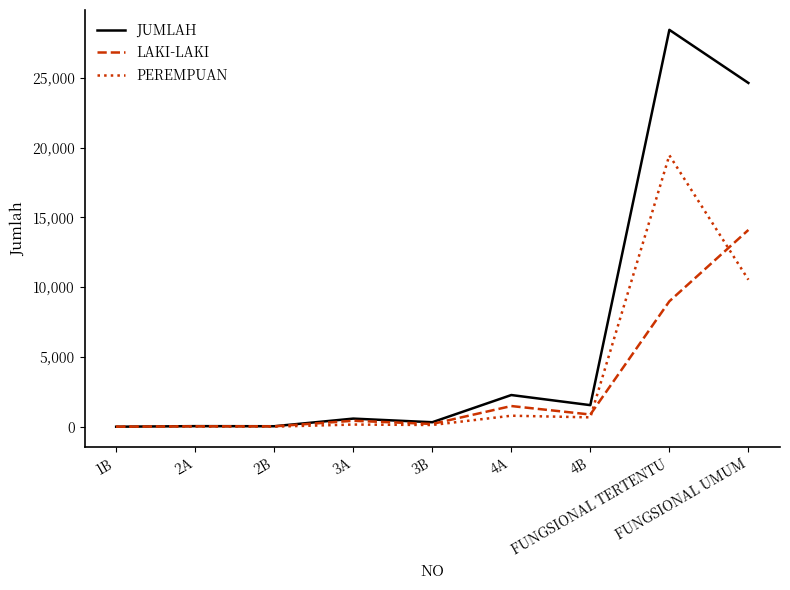

What are all the series names shown in the legend?

JUMLAH, LAKI-LAKI, PEREMPUAN